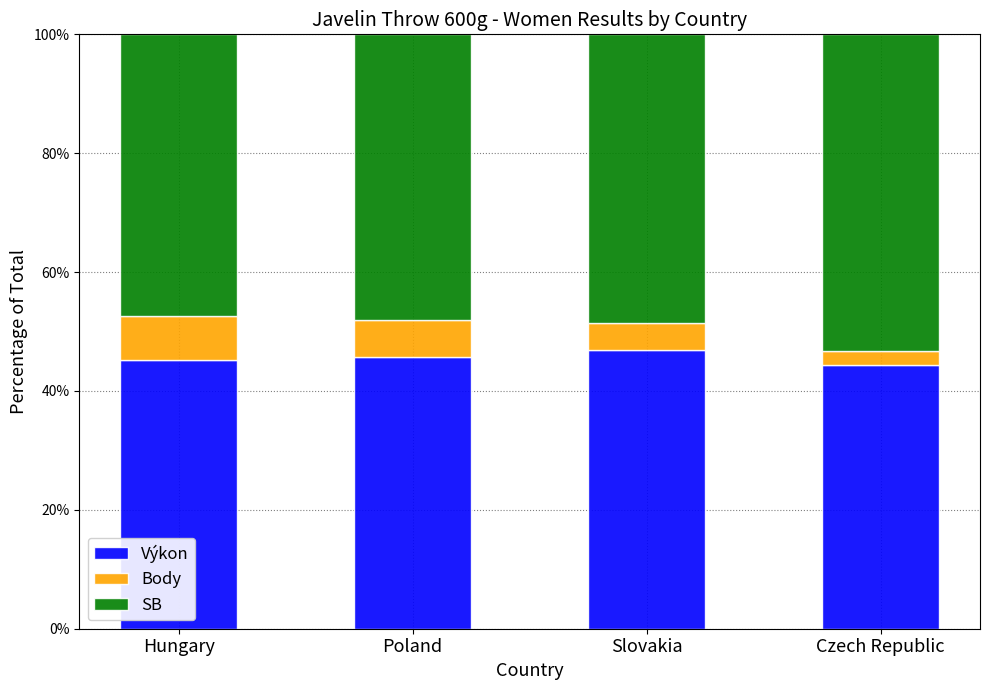

Does the chart contain stacked bars?

Yes